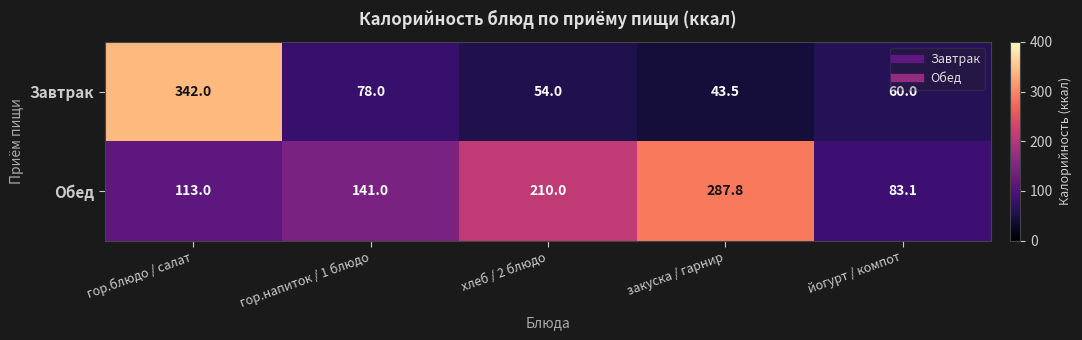

Where is Завтрак nearest to the value 192?

гор.напиток / 1 блюдо